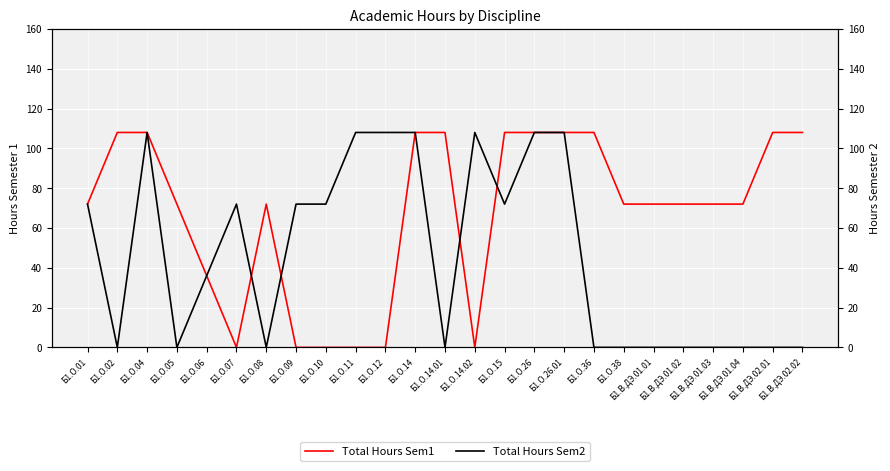

At which label does Total Hours Sem2 first exceed 36?

Б1.О.01